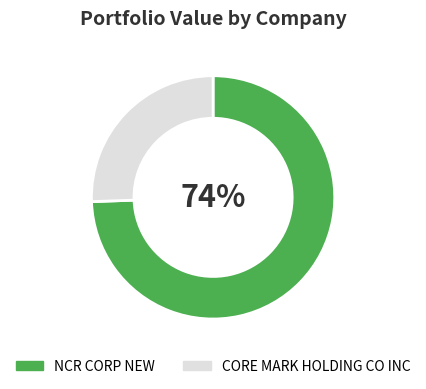

Which category has the biggest portion of the pie?

NCR CORP NEW